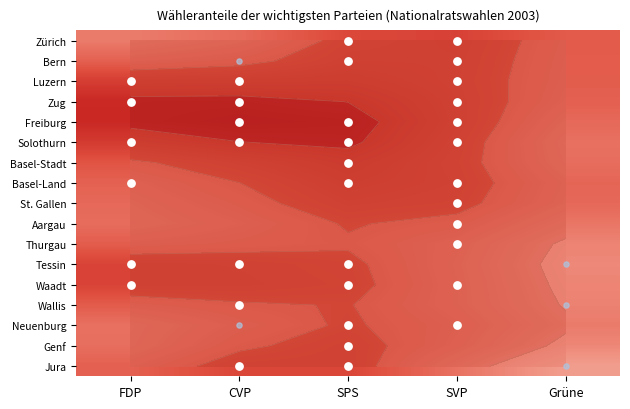

Which series changed the most between FDP and Grüne?

Freiburg